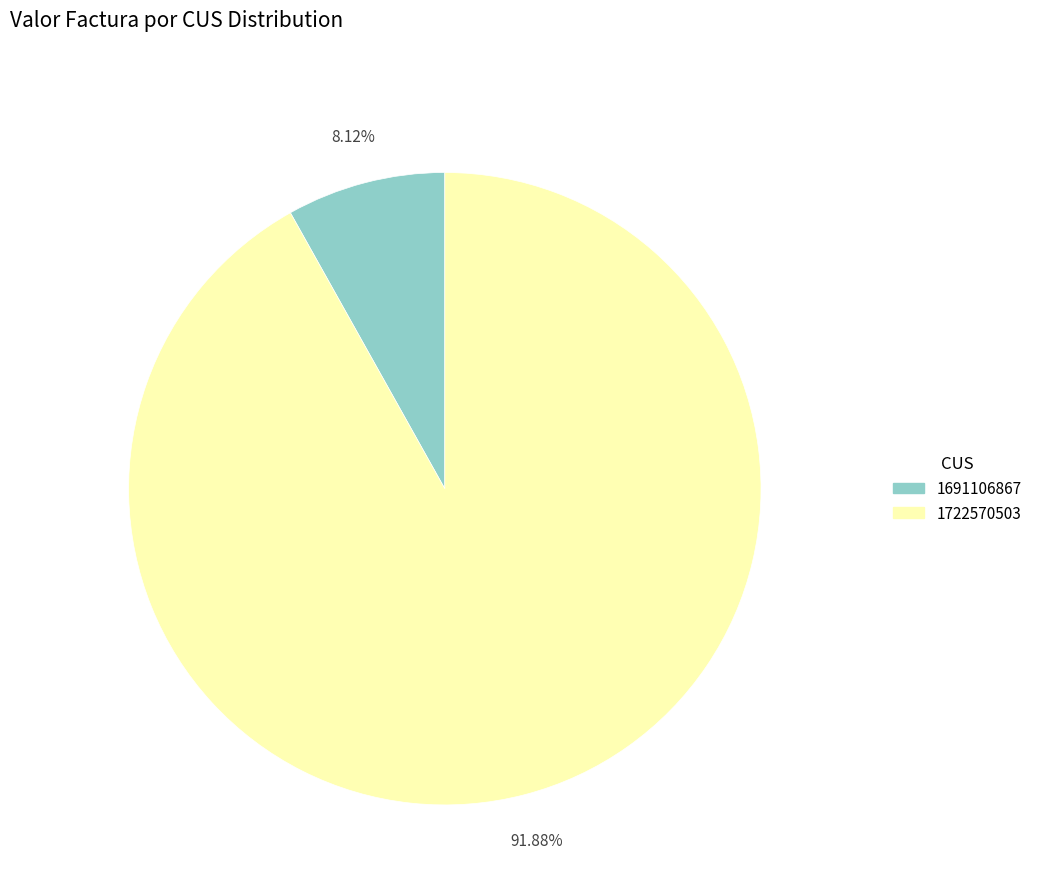

What is the largest slice in the pie chart?

1722570503